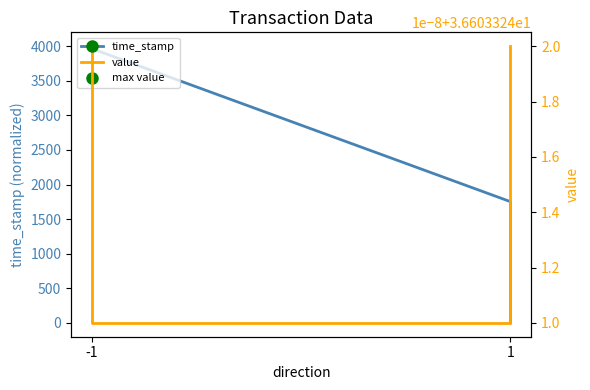

Which series has the largest range (max minus min)?

time_stamp